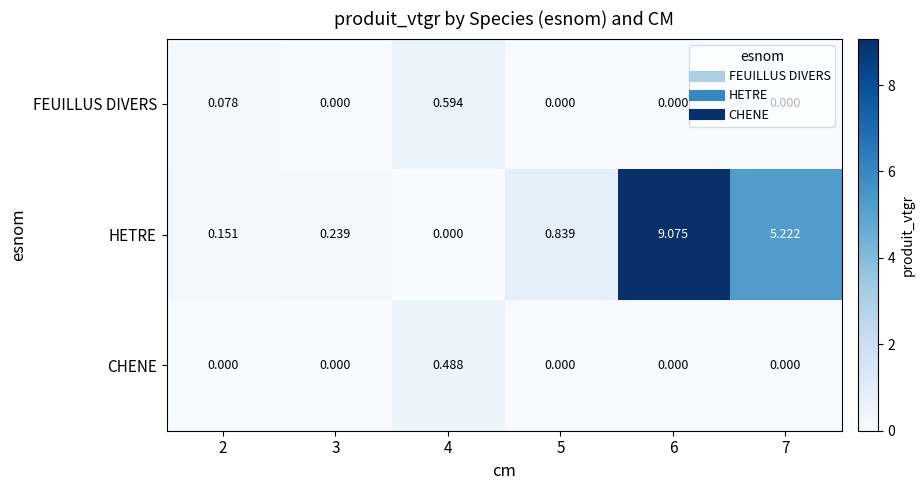

At which category is the sum across all series the highest?

6